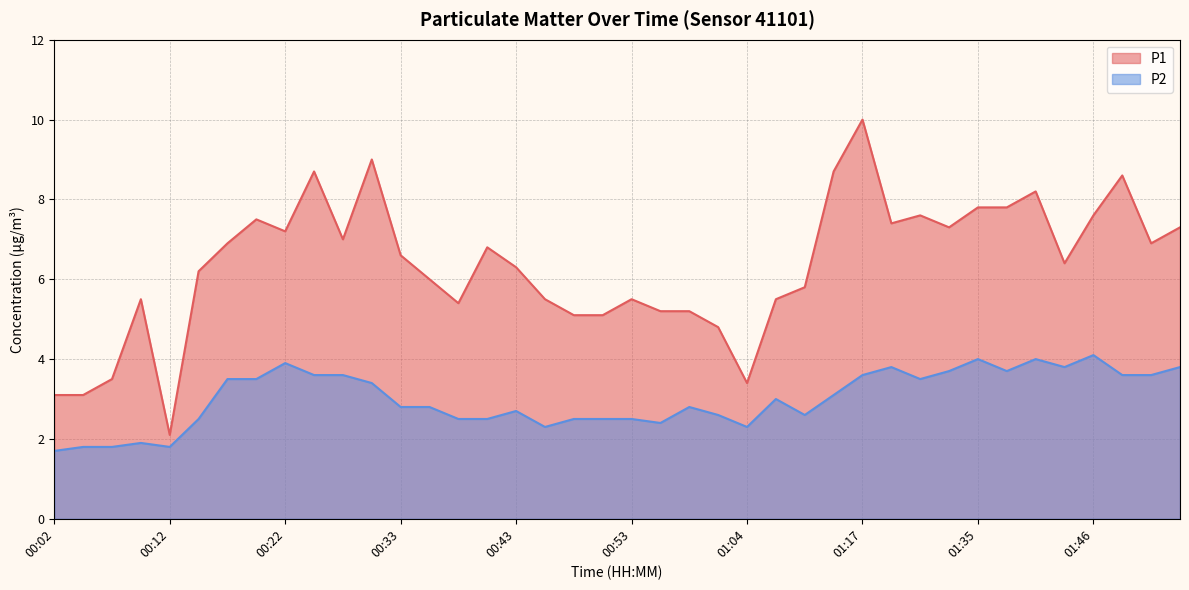

At which label does P2 reach its minimum?

00:02